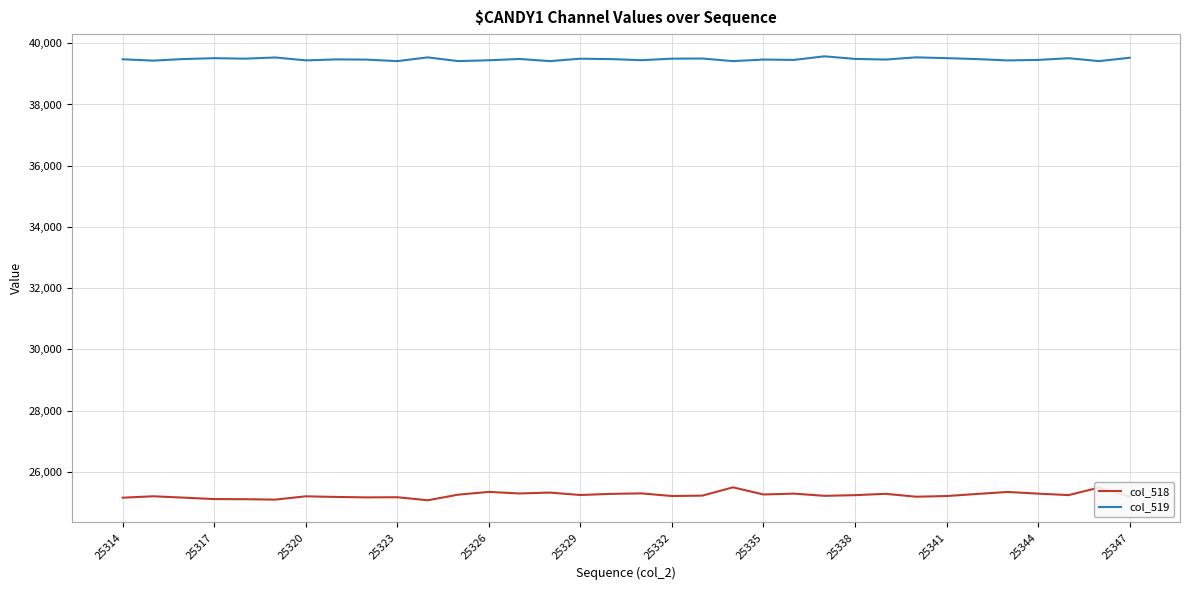

Which series has the largest total across all categories?

col_519